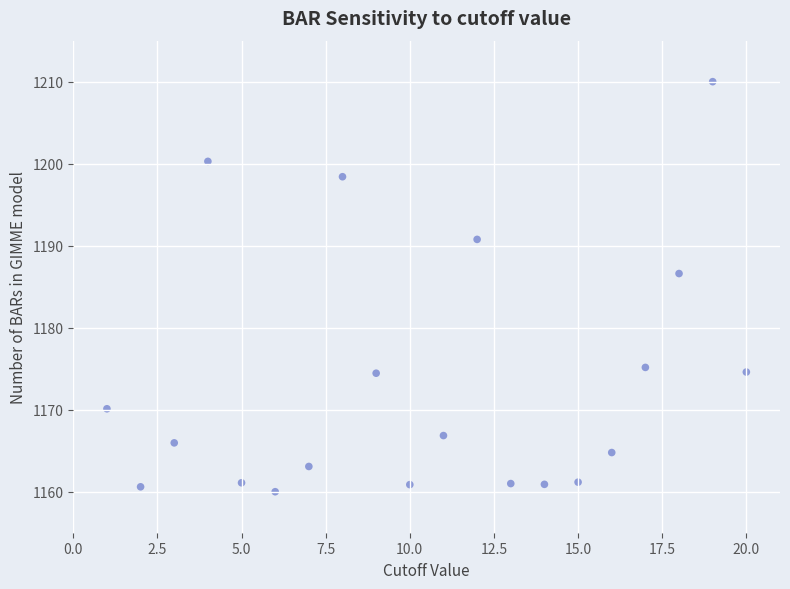

What is the range of Y values (max minus min)?

50.0